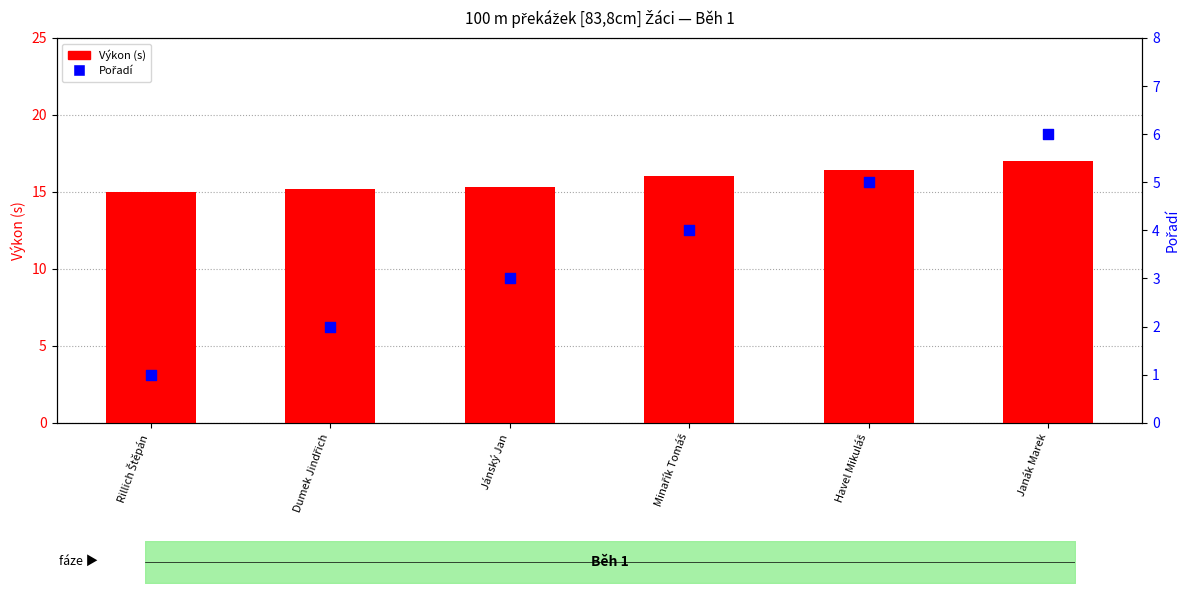

At how many categories does at least one series exceed 8?

6